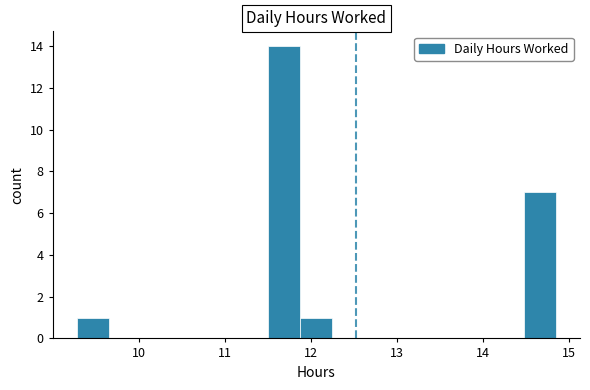

Around what value on the x-axis is the tallest bar? Give the approximate position of its centre, as read against the axis.

11.7